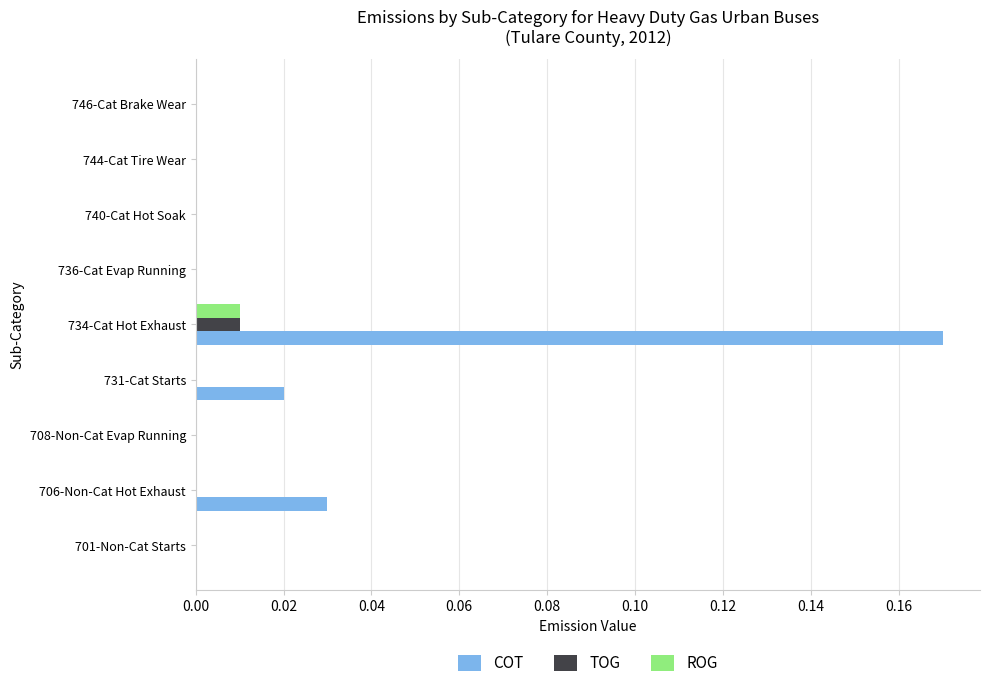

At which category does the chart reach its peak across all series?

734-Cat Hot Exhaust